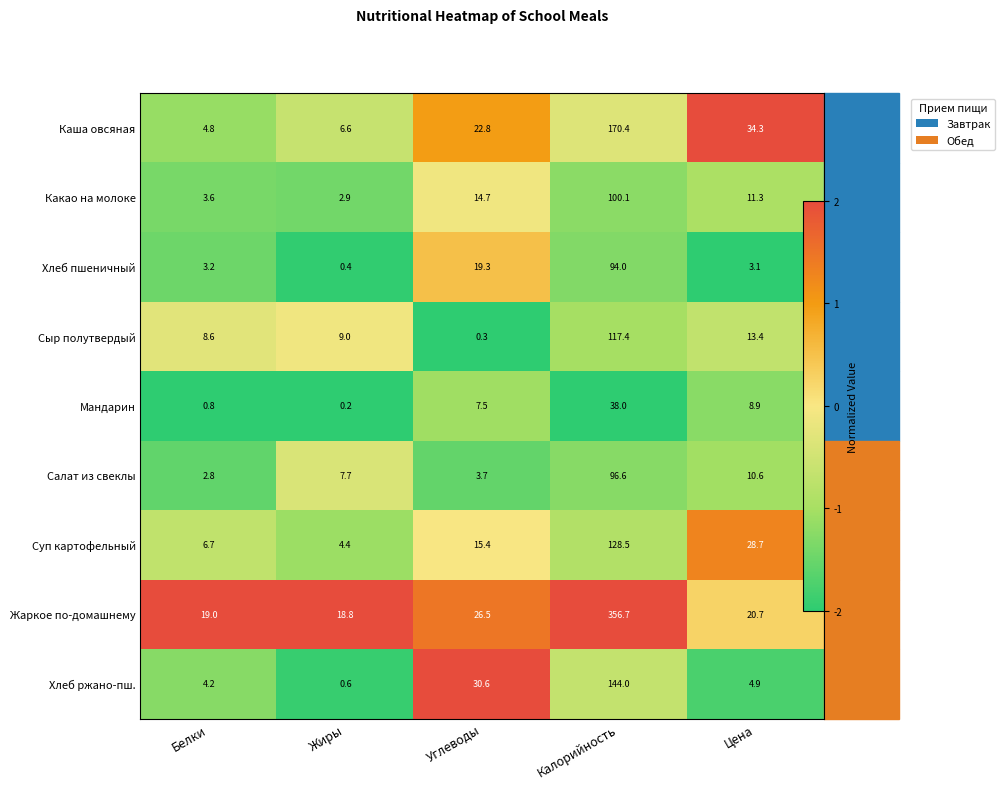

Which has a higher value, Цена or Жиры?

Цена